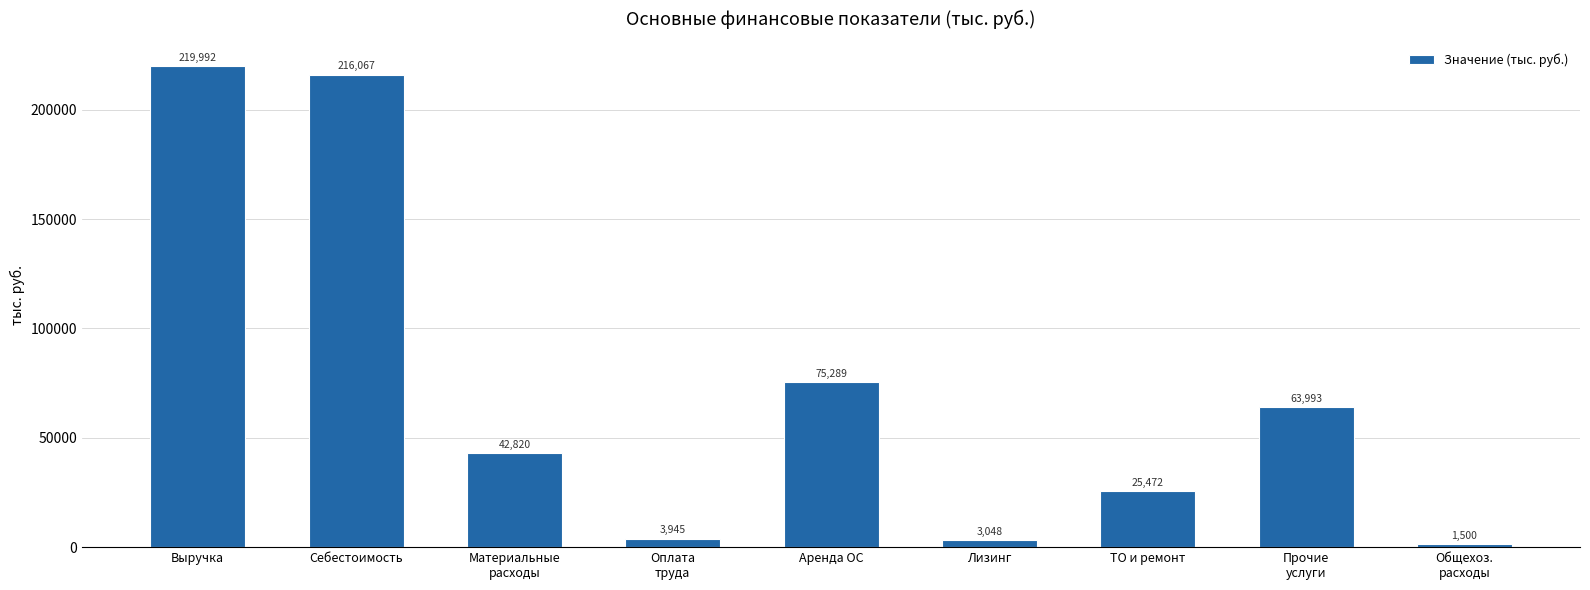

Which has a higher value, Себестоимость or Прочие
услуги?

Себестоимость